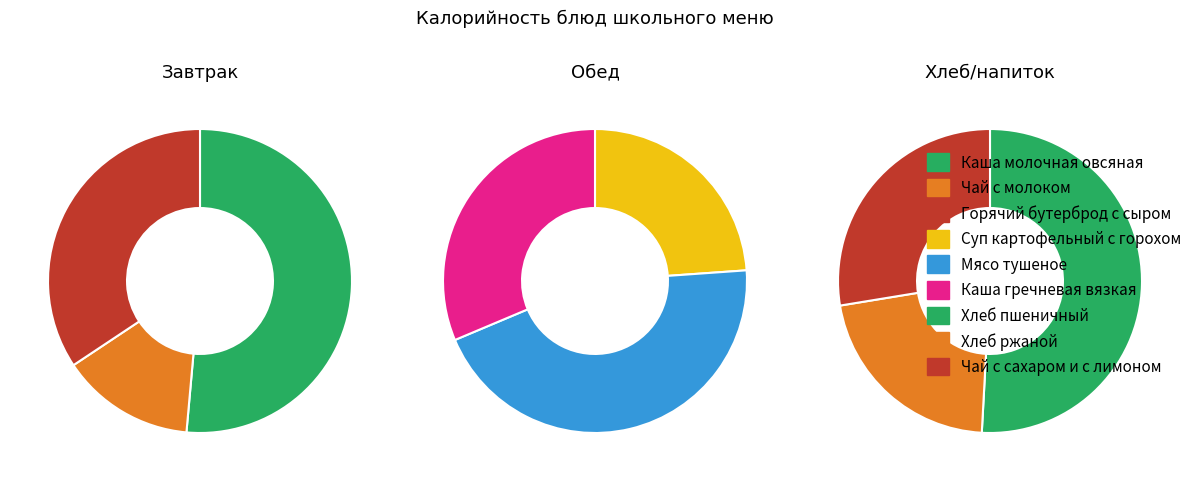

What percentage is the Горячий бутерброд с сыром slice, to the nearest percent?

15%